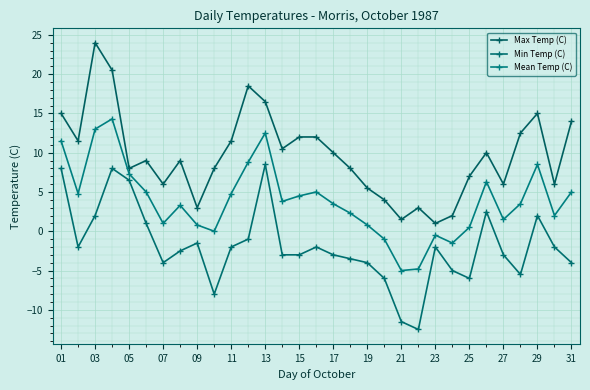

How many negative values does the Min Temp (C) series have?

23